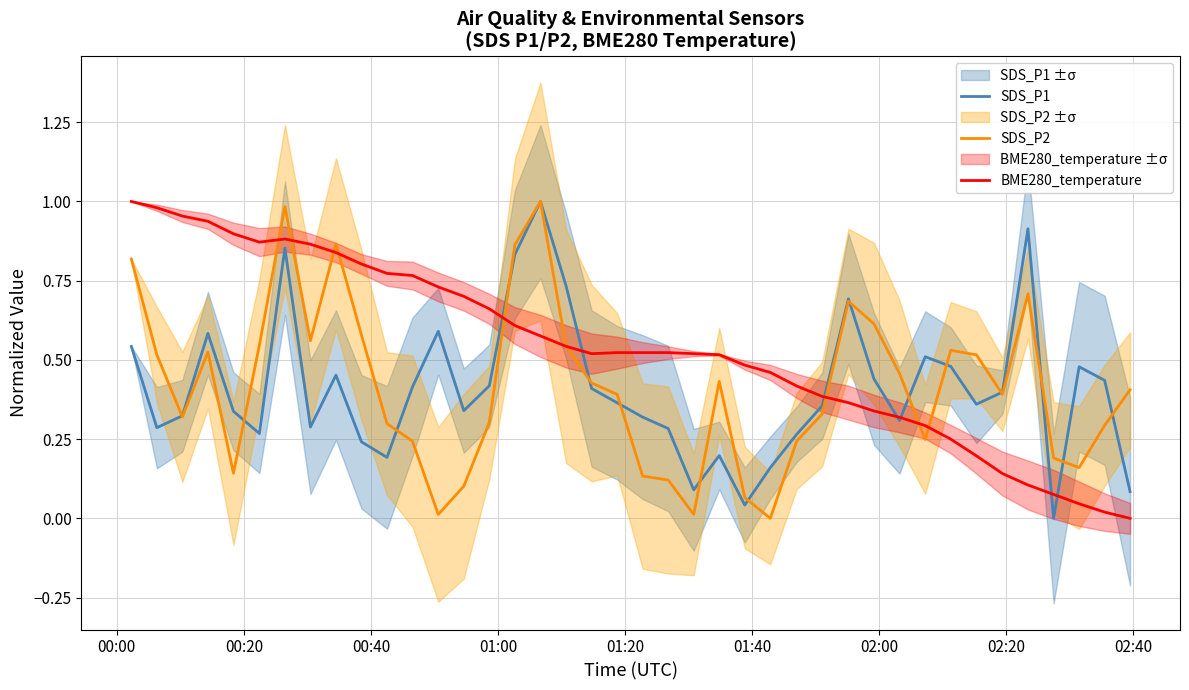

How many values in SDS_P2 are above zero?

39